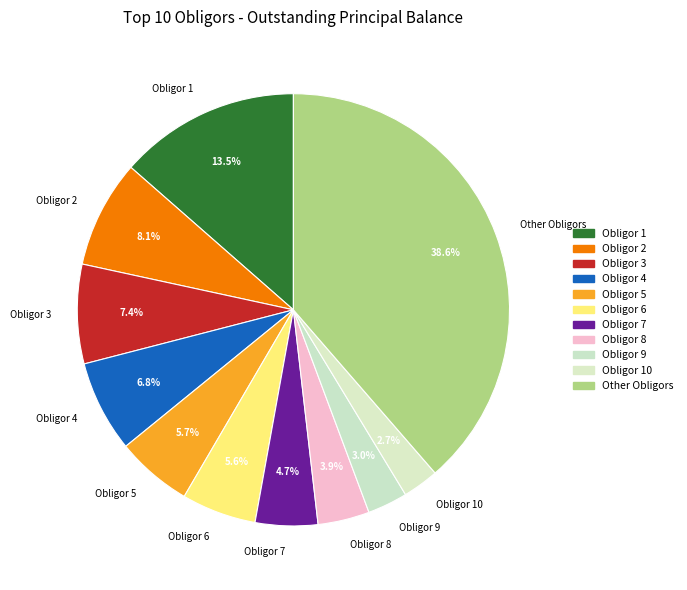

Is there any slice that represents more than half of the pie?

No